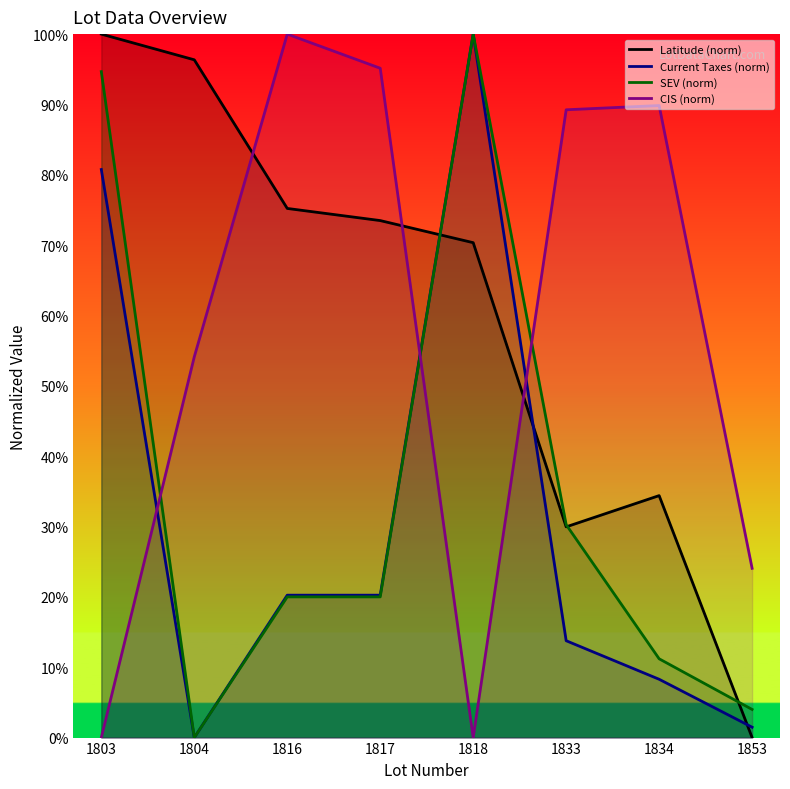

What is the sum of all CIS (norm) values?

452.4